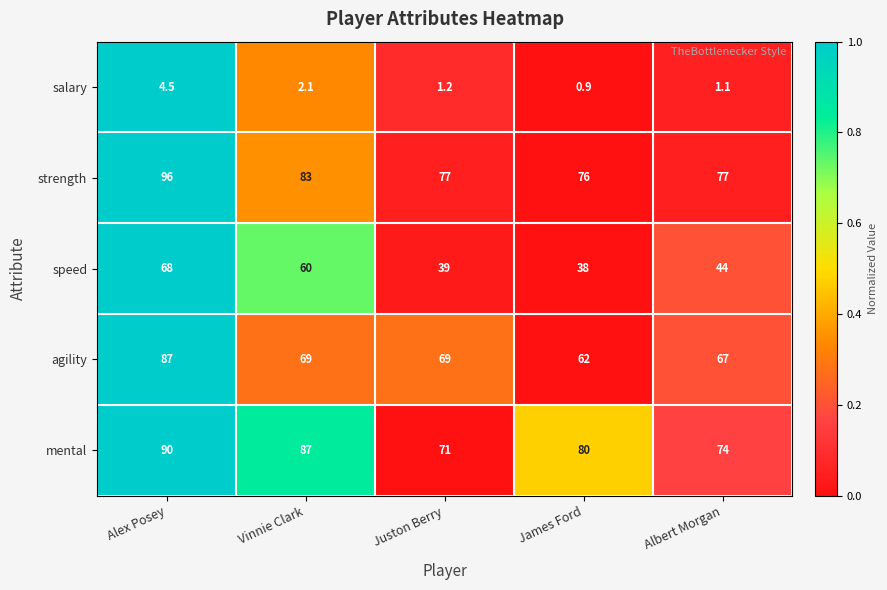

Is it true that salary equals 0.9 at James Ford?

True